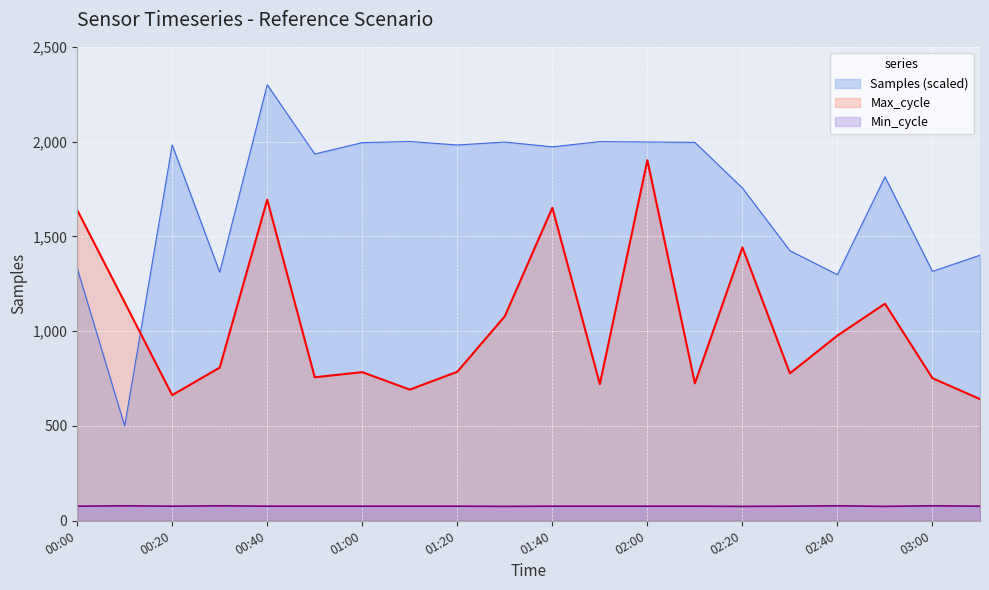

Where is the first local maximum for Samples?

00:20